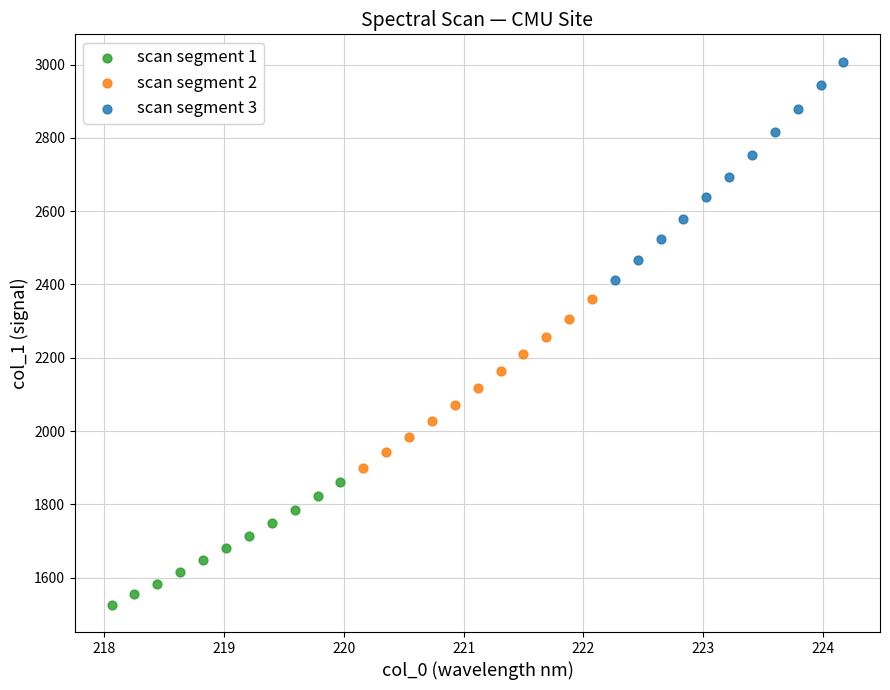

Which series reaches the minimum Y coordinate?

scan segment 1